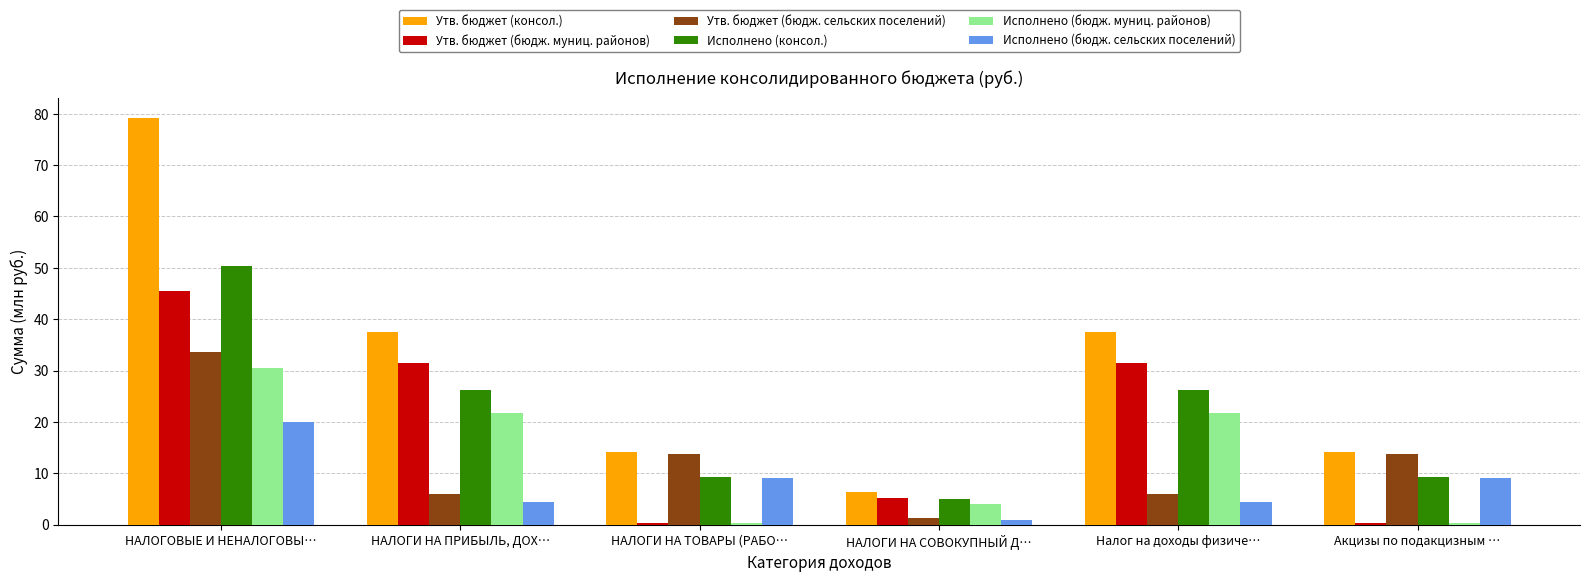

What is the sum of the Утв. бюджет (бюдж. сельских поселений) values at НАЛОГОВЫЕ И НЕНАЛОГОВЫ… and НАЛОГИ НА СОВОКУПНЫЙ Д…?

34.9